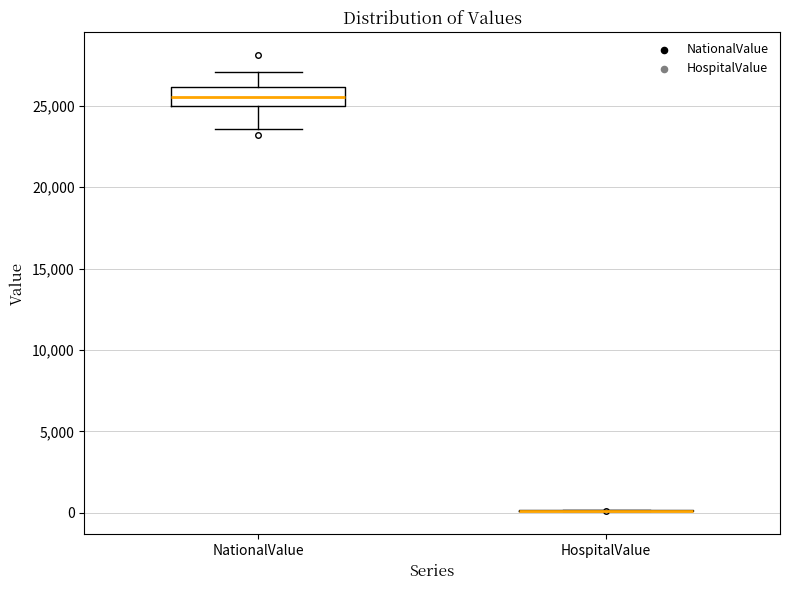

Reading left to right, read every box against the y-axis: the position of its median line, the range the box covers, and the ends of its whiskers. The values are not printed on the chart, so give them approximately, as read against the axis.

NationalValue: median 25500, box 25000 to 26000, whiskers 23500 to 27000
HospitalValue: box collapsed to a line at 0, whiskers 0 to 0